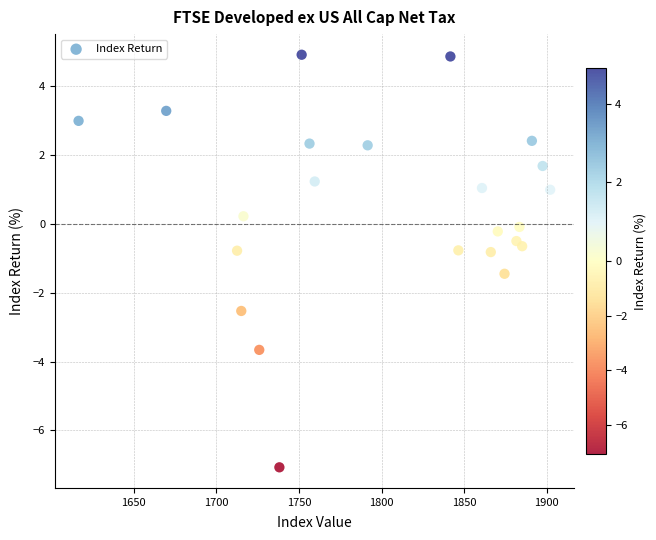

What is the range of X values (max minus min)?

285.5